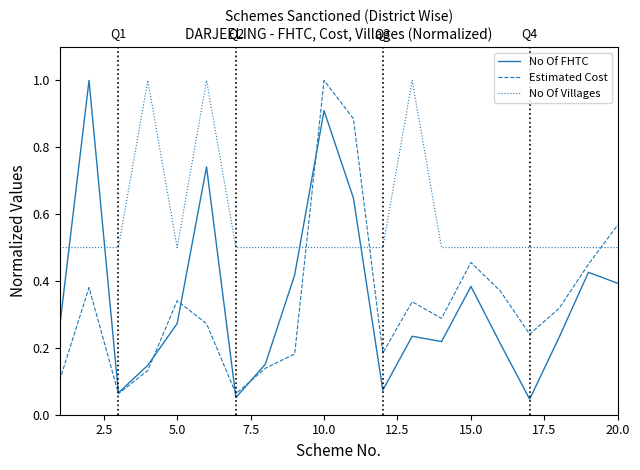

True or false: Estimated Cost and No Of Villages intersect in this chart.

True